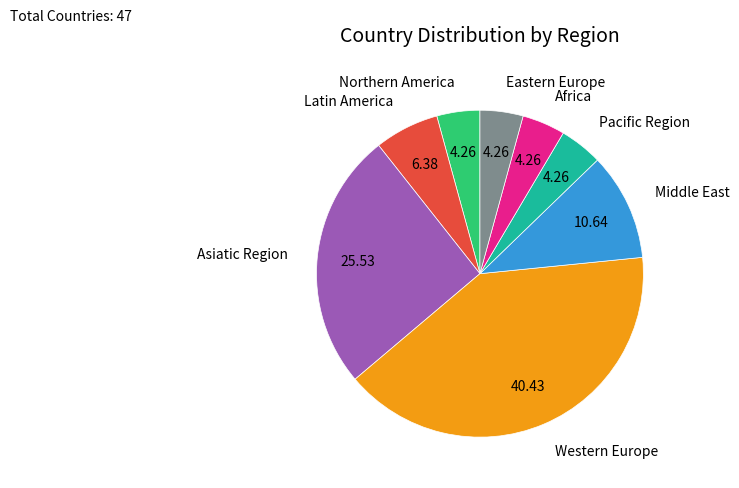

Does any single category account for the majority?

No